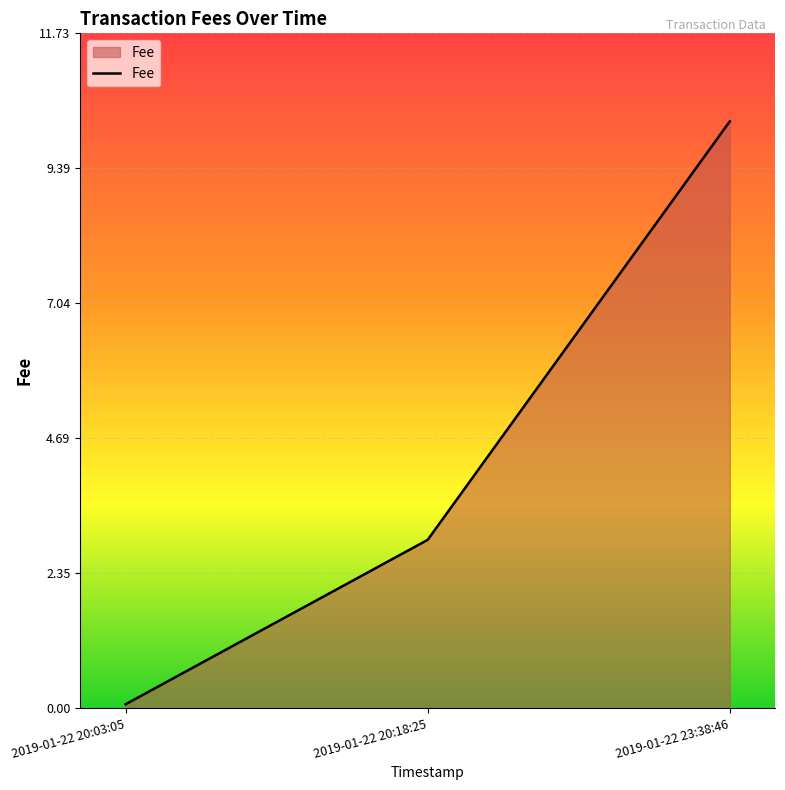

Which category has the highest value across all series?

2019-01-22 23:38:46